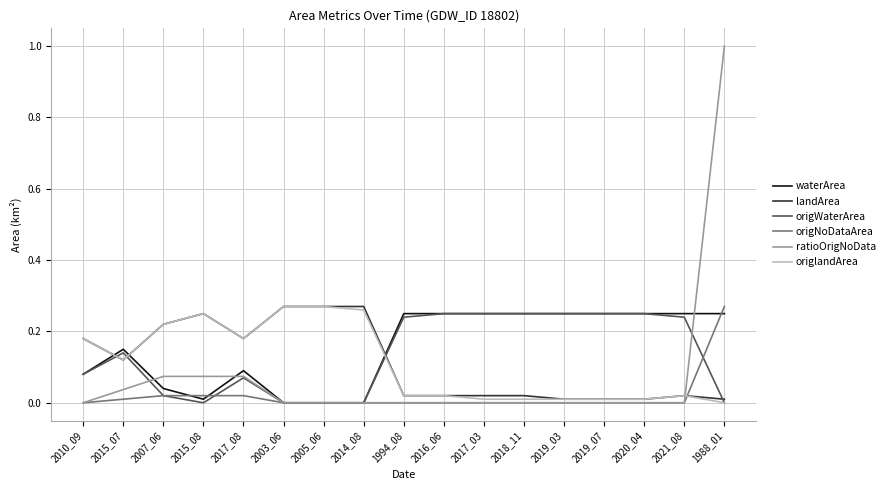

Is the value of origlandArea at 2016_06 greater than the value of landArea at 2017_08?

No